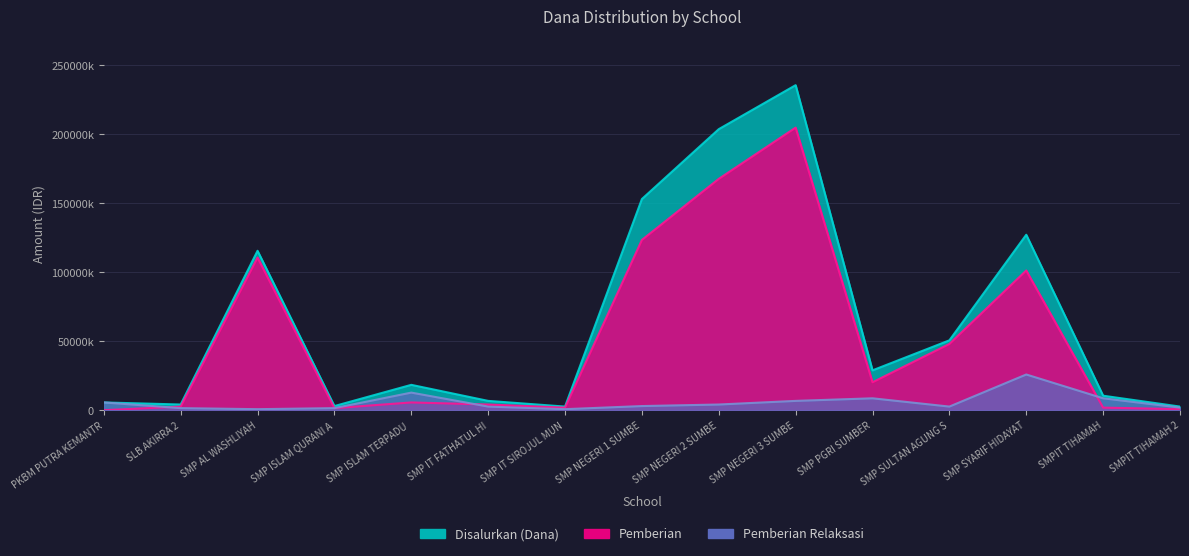

What is the sum of all Disalurkan (Dana) values?

967875000